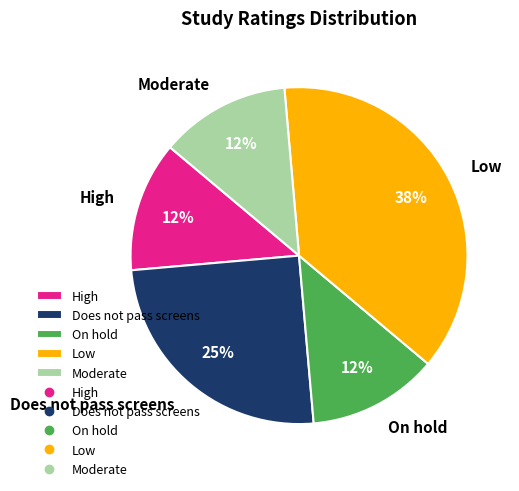

Approximately how many times larger is the value at Moderate compared to Low?

0.3